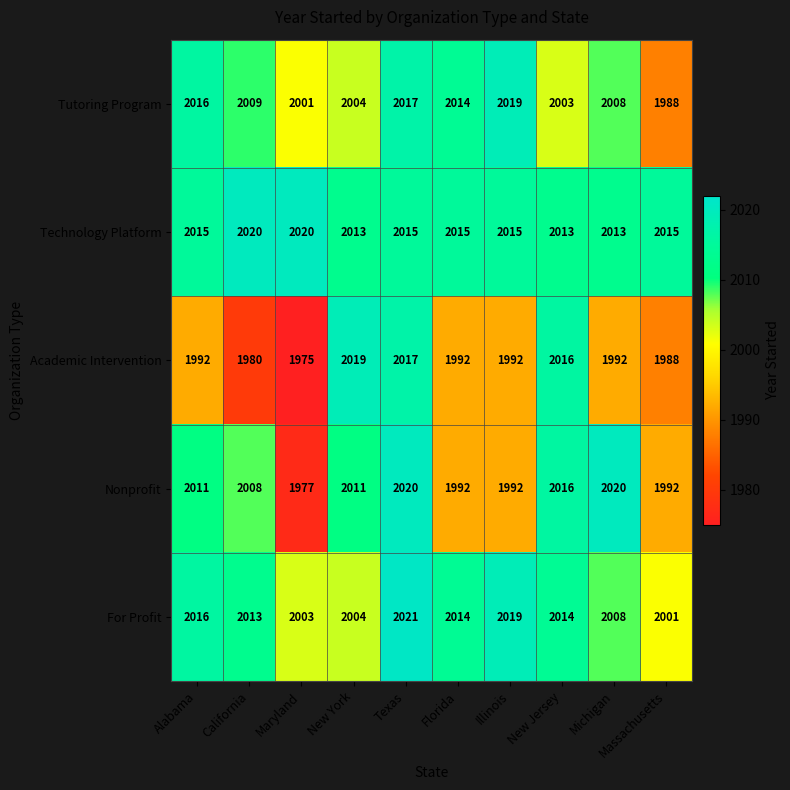

What is the difference between the second highest and second lowest values in the For Profit series?

16